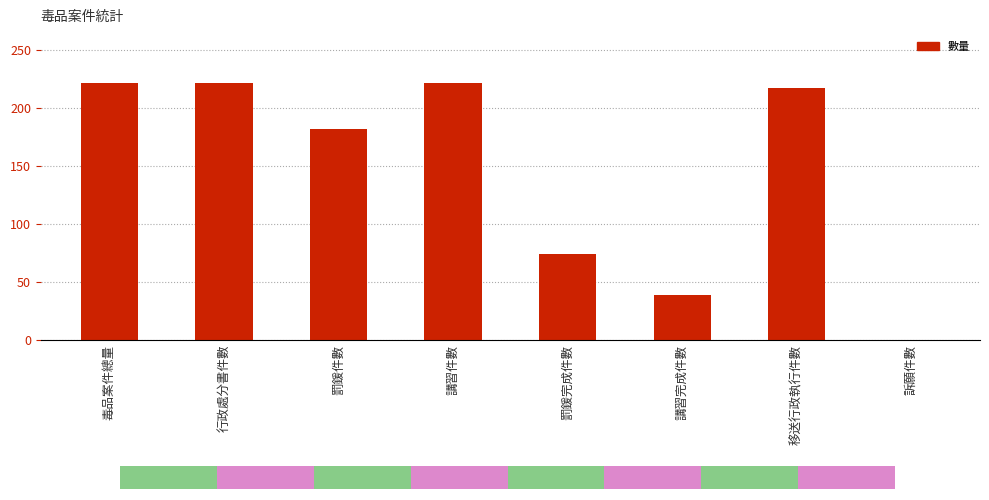

What is the sum of the values at 行政處分書件數 and 移送行政執行件數?

438